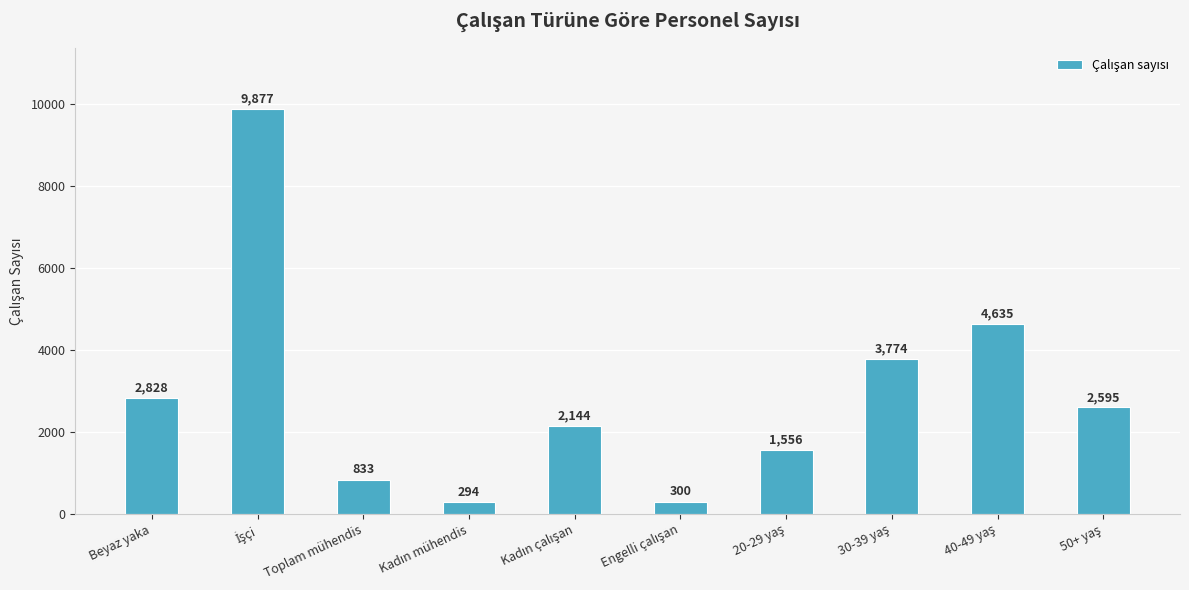

At which label does the data first exceed 2595?

Beyaz yaka